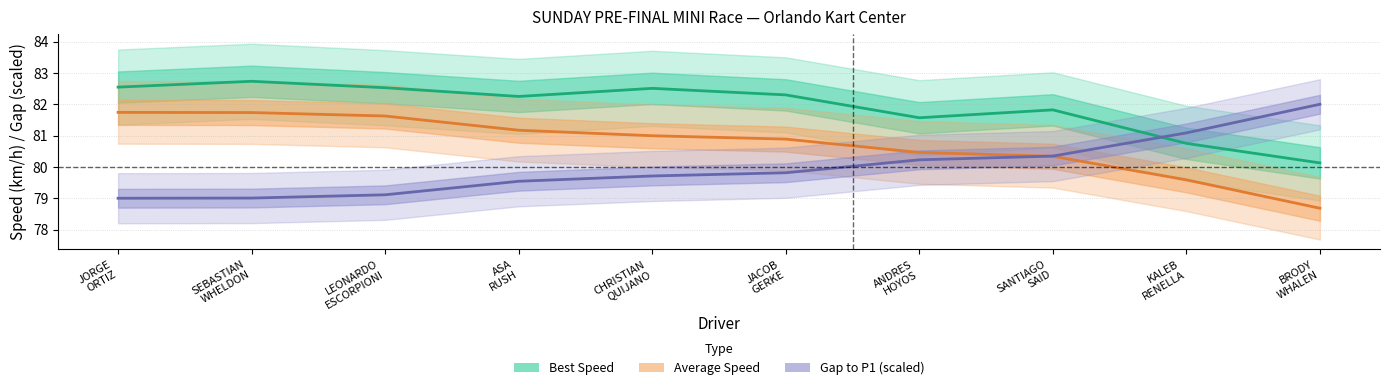

List the series in order of their peak value, lowest first.

Average Speed, Gap to P1 (scaled), Best Speed